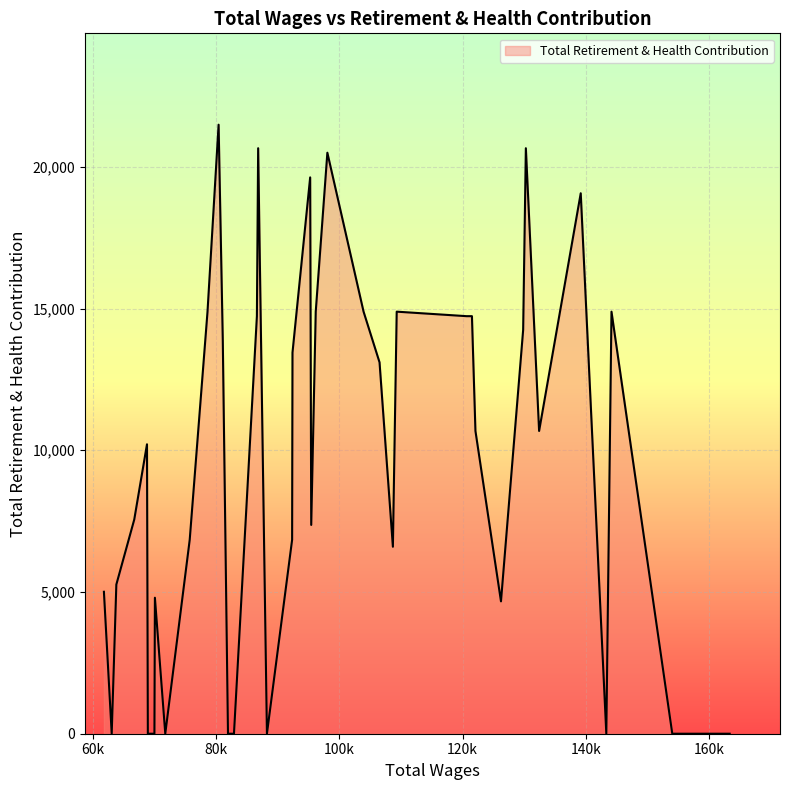

What is the difference between the maximum and minimum values?

21486